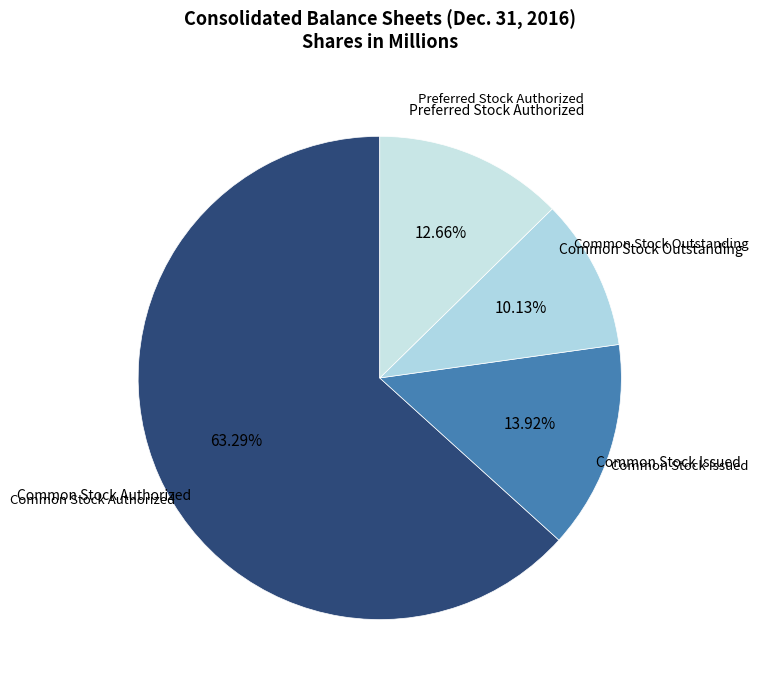

Count the number of slices in the pie.

4